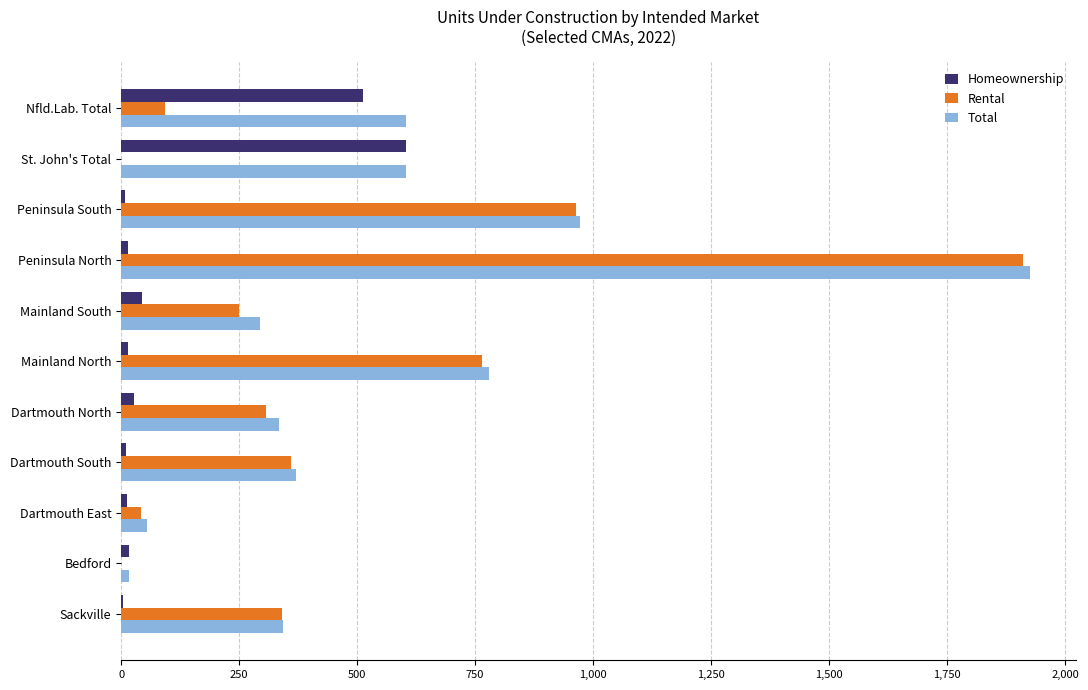

What is the greatest value displayed?

1926